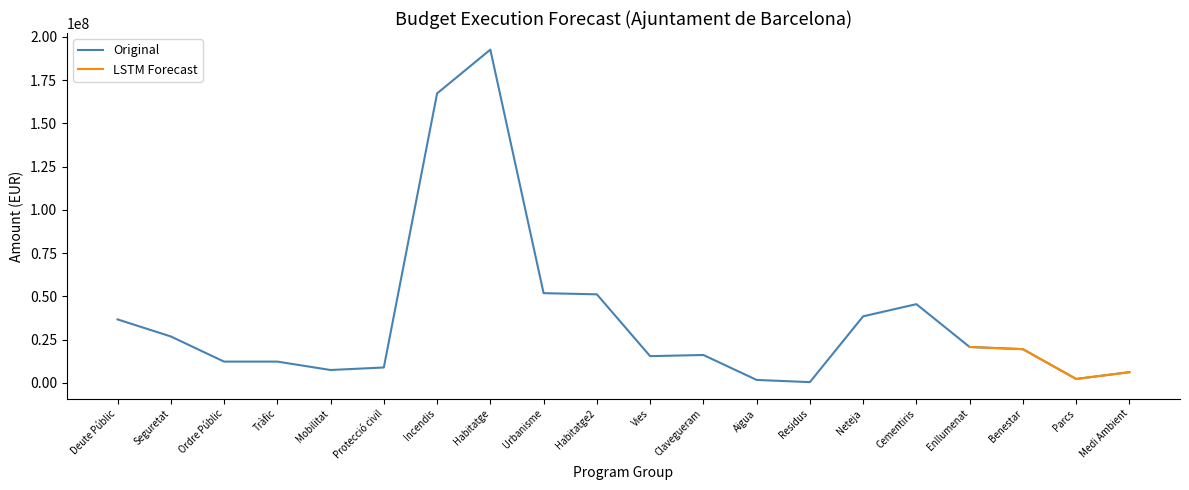

True or false: Original has a value of 192564875.3 at Habitatge.

True